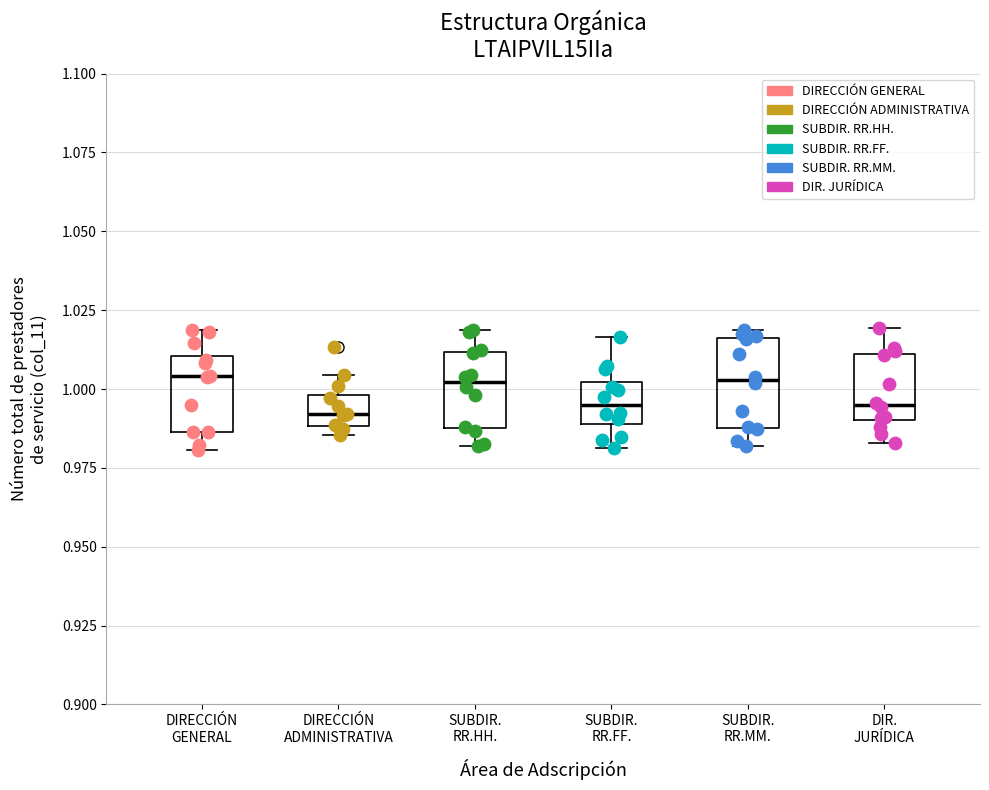

Where is the lower edge of the box for SUBDIR. RR.MM. on the y-axis? The values are not printed on the chart, so give them approximately, as read against the axis.

0.990